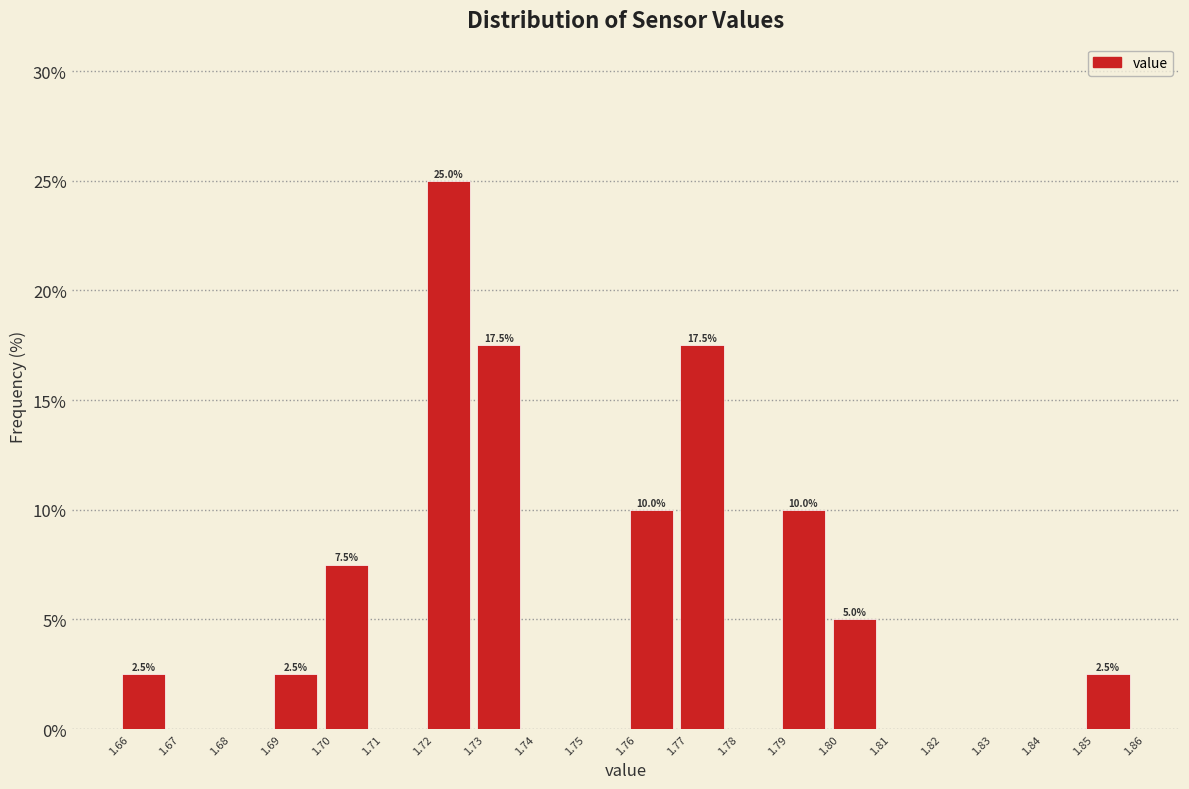

Which range on the x-axis has the tallest bar?

1.72 to 1.73